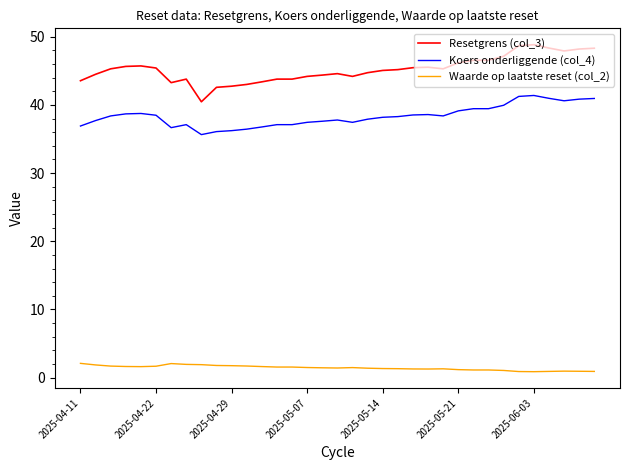

True or false: Koers onderliggende (col_4) has more than 0 interior local peaks.

True